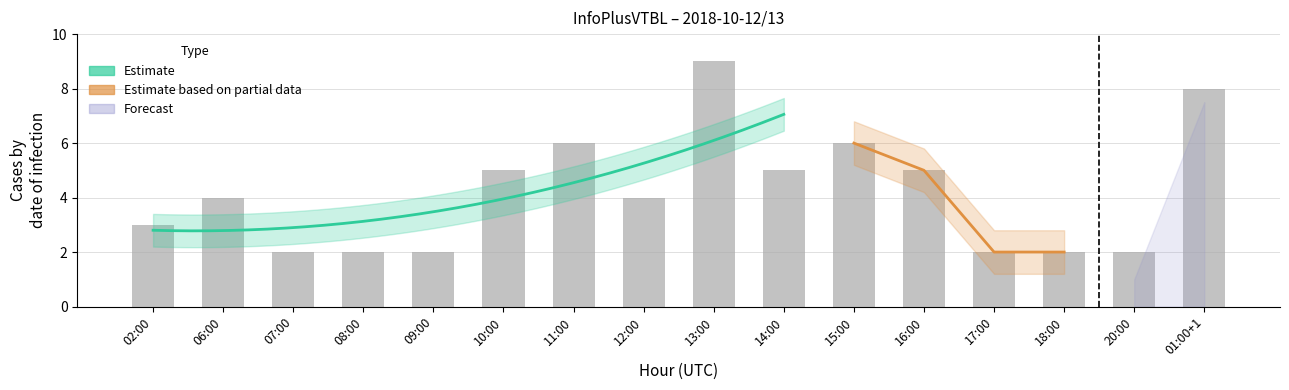

What is the sum of all values?

67